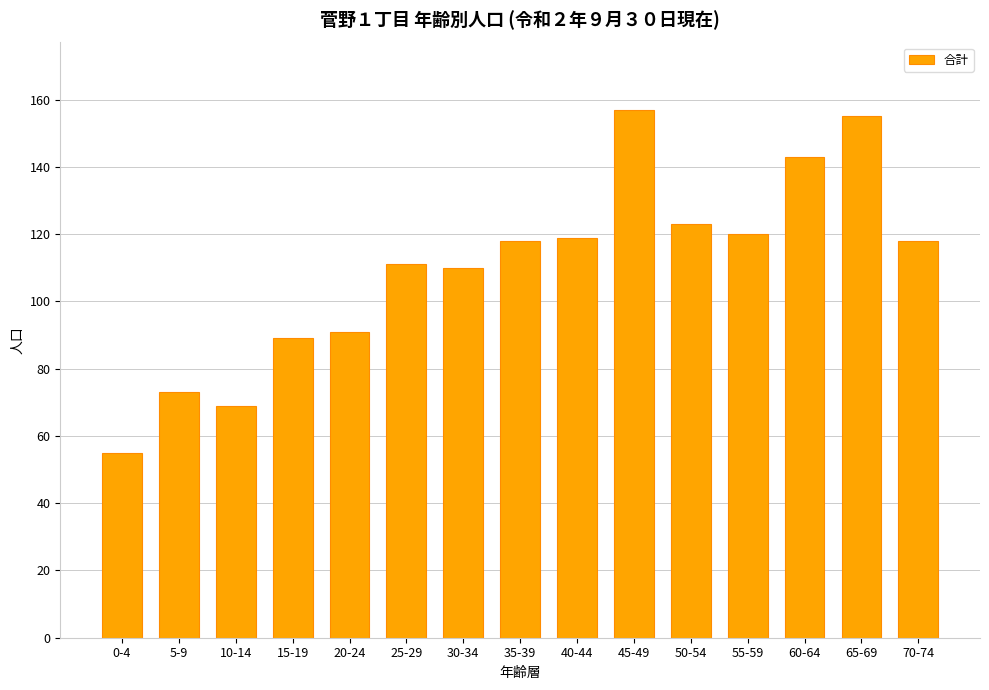

What is the maximum value shown in the chart?

157